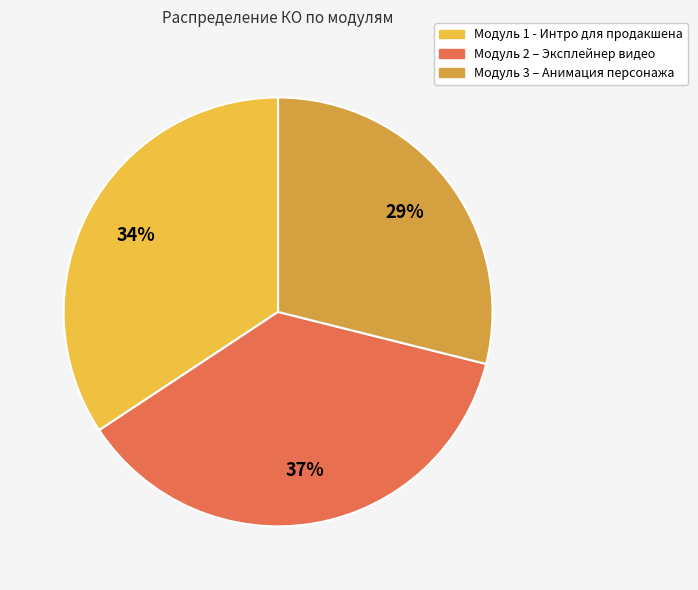

Does Модуль 2 – Эксплейнер видео represent more than half of the total?

No